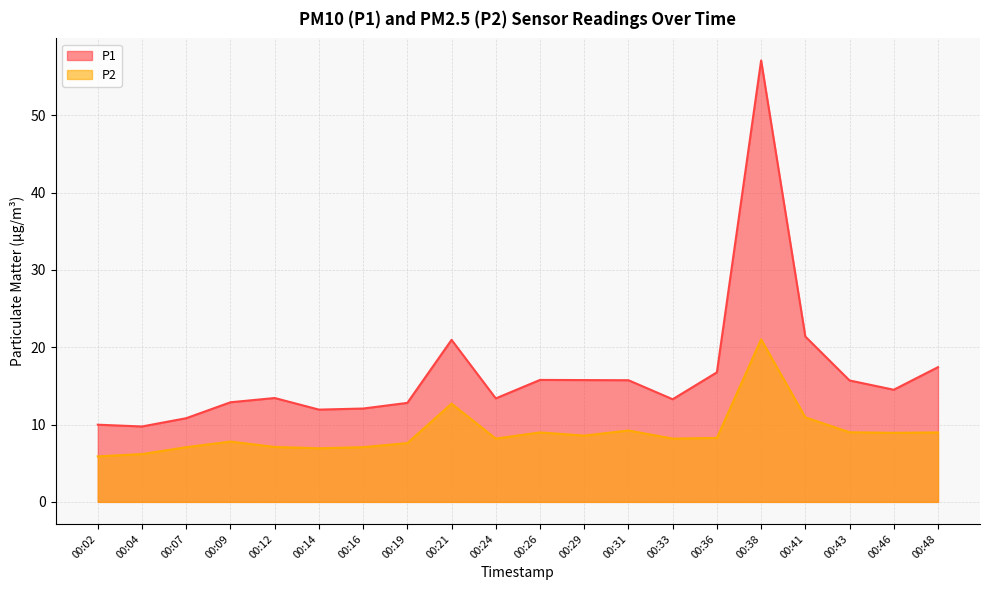

Between 00:36 and 00:07, which is larger?

00:36